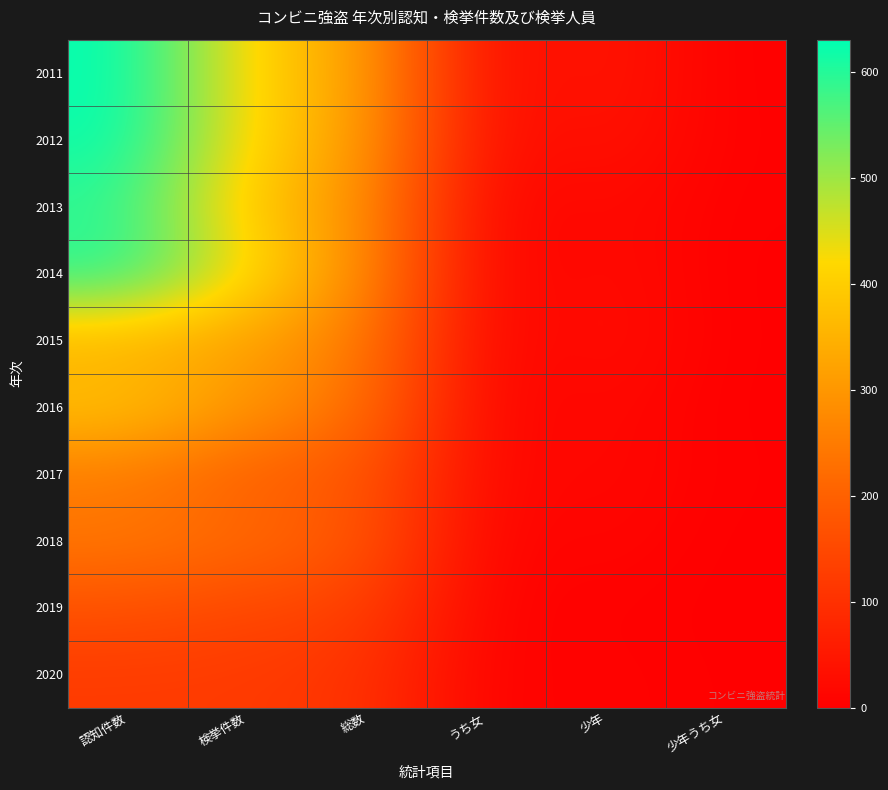

List the series in order of their peak value, lowest first.

2020, 2019, 2017, 2018, 2015, 2016, 2013, 2014, 2012, 2011